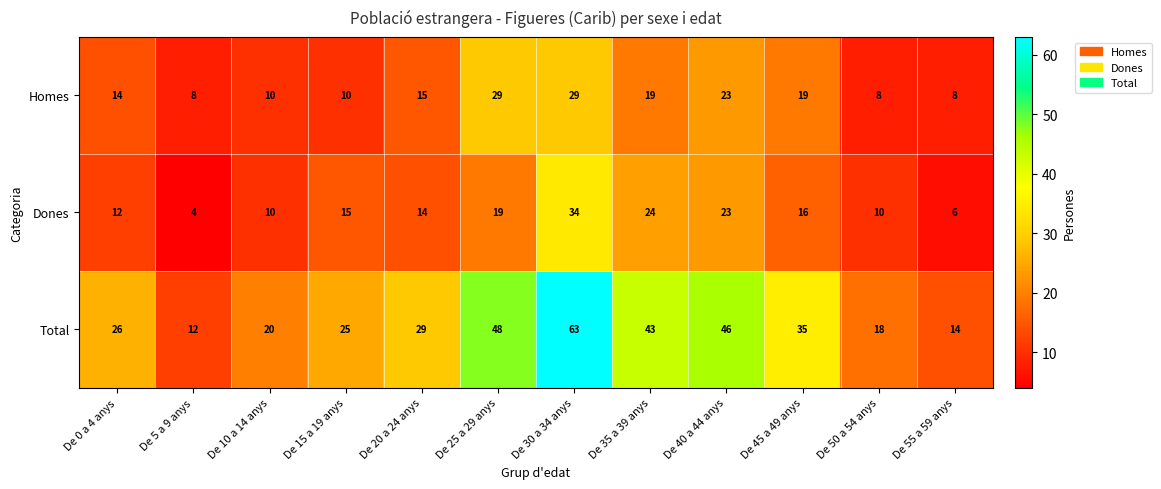

At which label does Total reach its peak?

De 30 a 34 anys